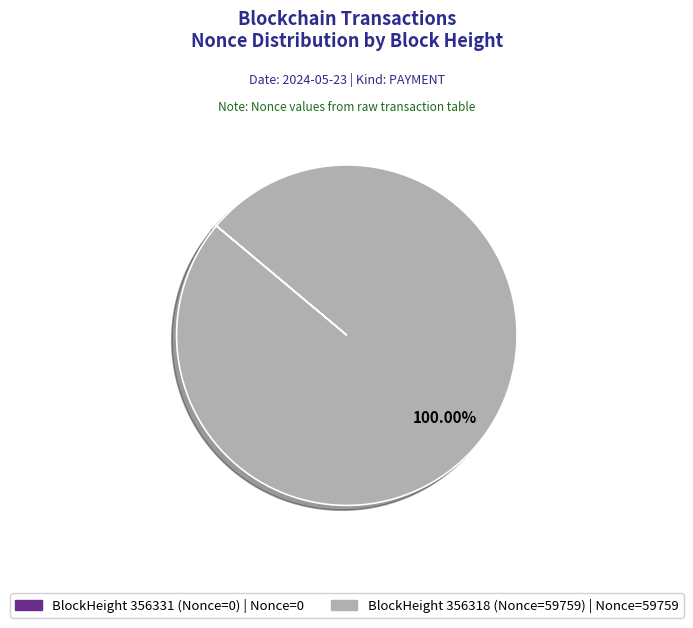

Is there a majority slice in this chart?

Yes